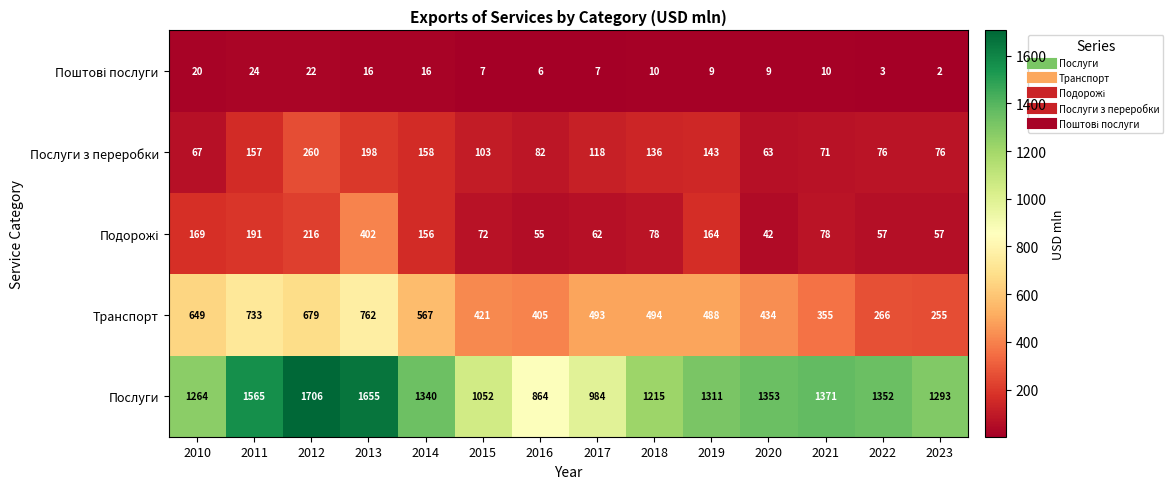

How many data points does each series have?

14